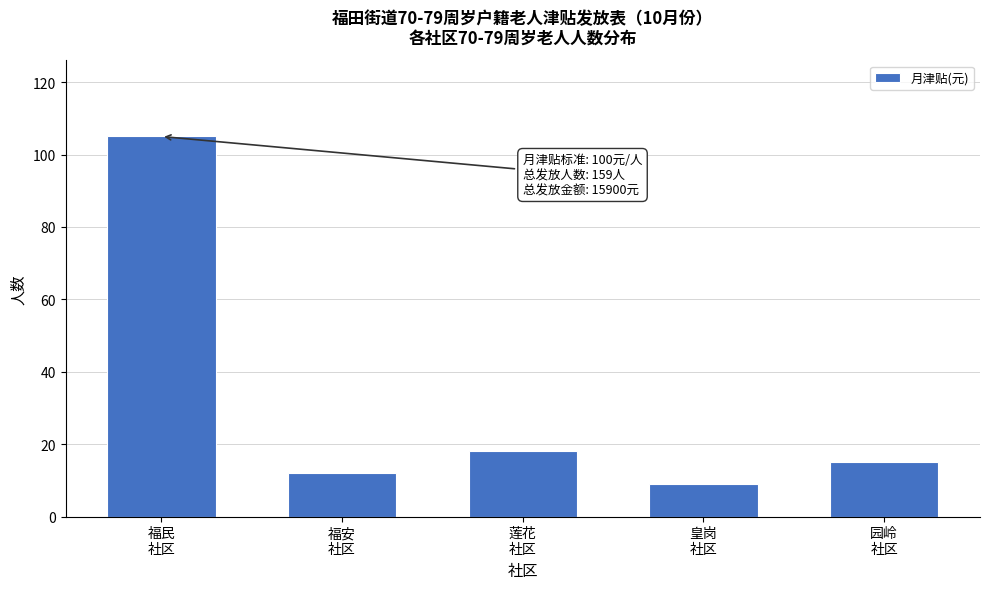

Reading right to left, transcribe all the data shown in this chart.

15	9	18	12	105